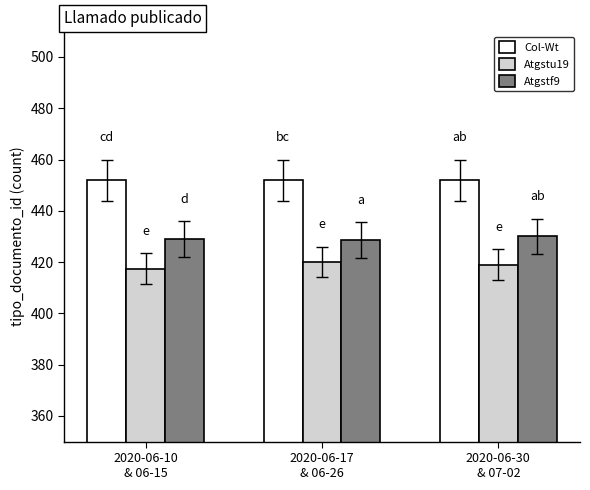

What is the average value of the Atgstf9 series?

429.2